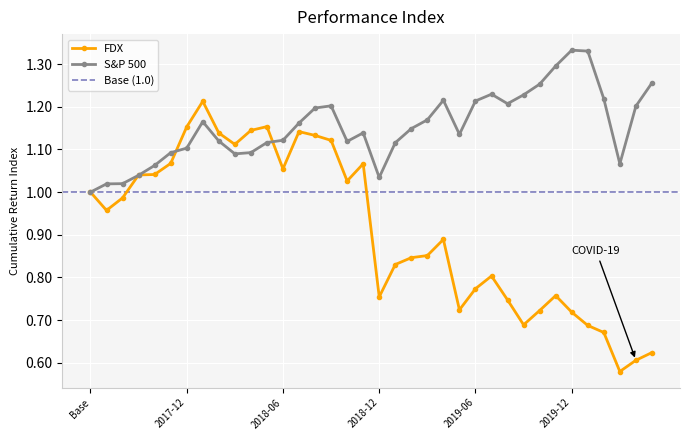

True or false: S&P 500 has more than 0 interior local peaks.

True